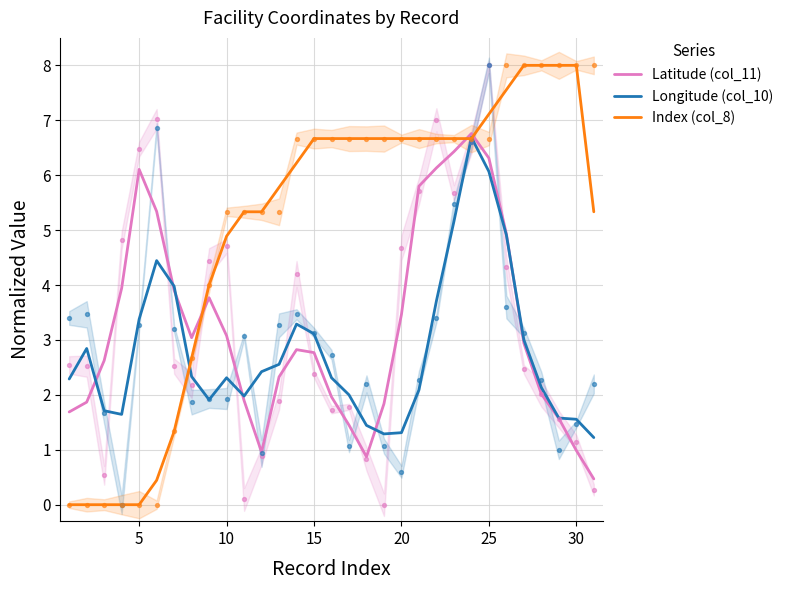

Which series has the largest total across all categories?

Index (col_8)